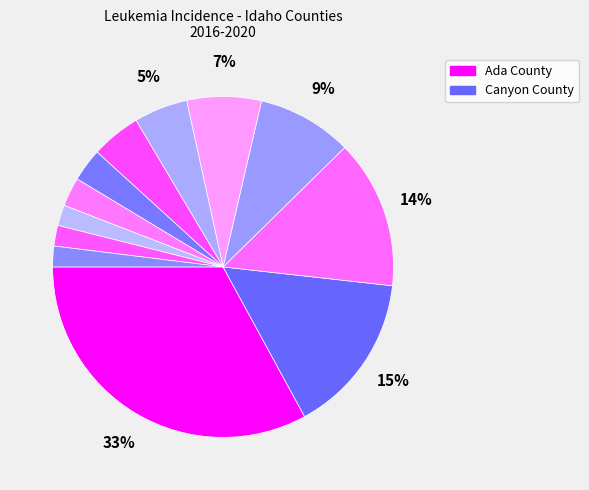

Which category has the biggest portion of the pie?

Ada County